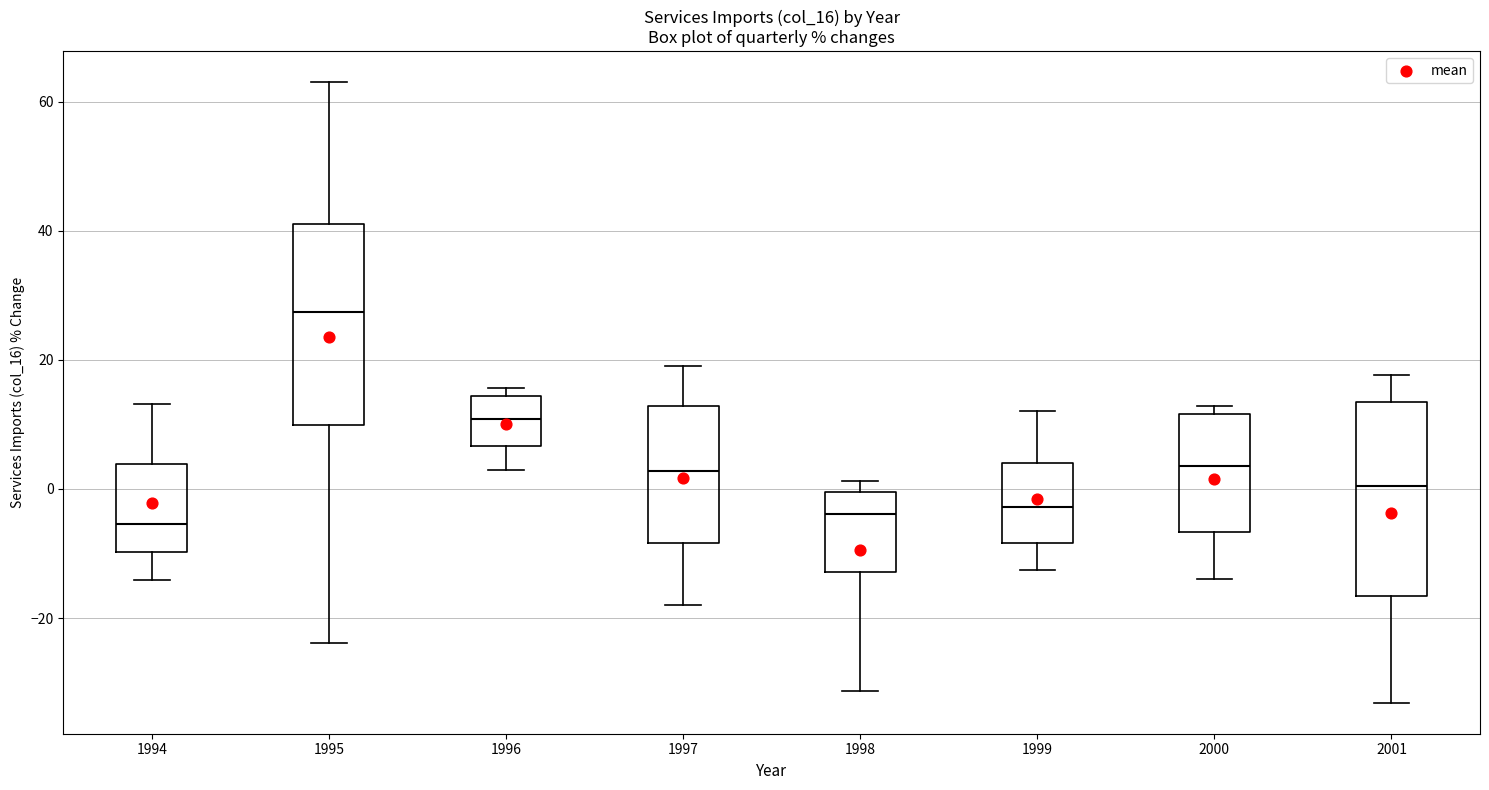

Reading left to right, transcribe this box plot: for each box, give where its median line is, the range the box spans, and where its two whiskers end, as read against the y-axis. The values are not printed on the chart, so give them approximately, as read against the axis.

1994: median -6, box -10 to 4, whiskers -14 to 14
1995: median 28, box 10 to 42, whiskers -24 to 64
1996: median 10, box 6 to 14, whiskers 4 to 16
1997: median 2, box -8 to 12, whiskers -18 to 20
1998: median -4, box -12 to 0, whiskers -32 to 2
1999: median -2, box -8 to 4, whiskers -12 to 12
2000: median 4, box -6 to 12, whiskers -14 to 12 (just above the box's upper edge)
2001: median 0, box -16 to 14, whiskers -34 to 18